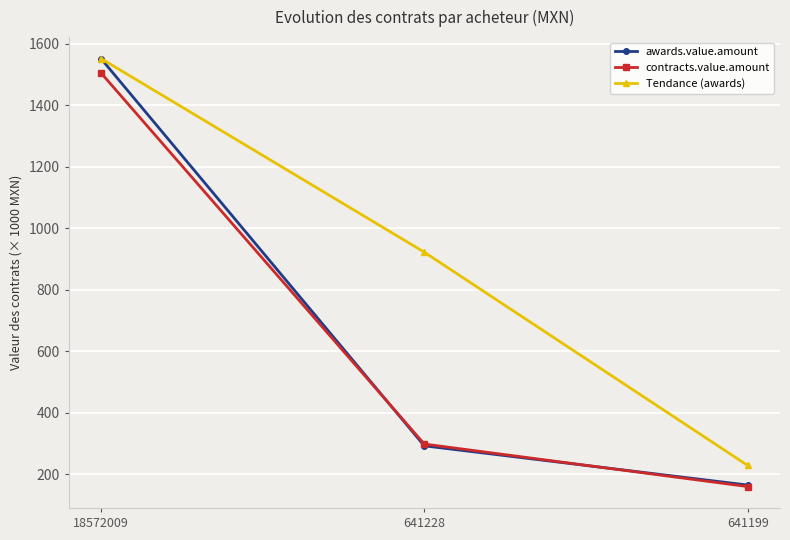

Is the value of awards.value.amount at 641228 greater than the value of contracts.value.amount at 18572009?

No